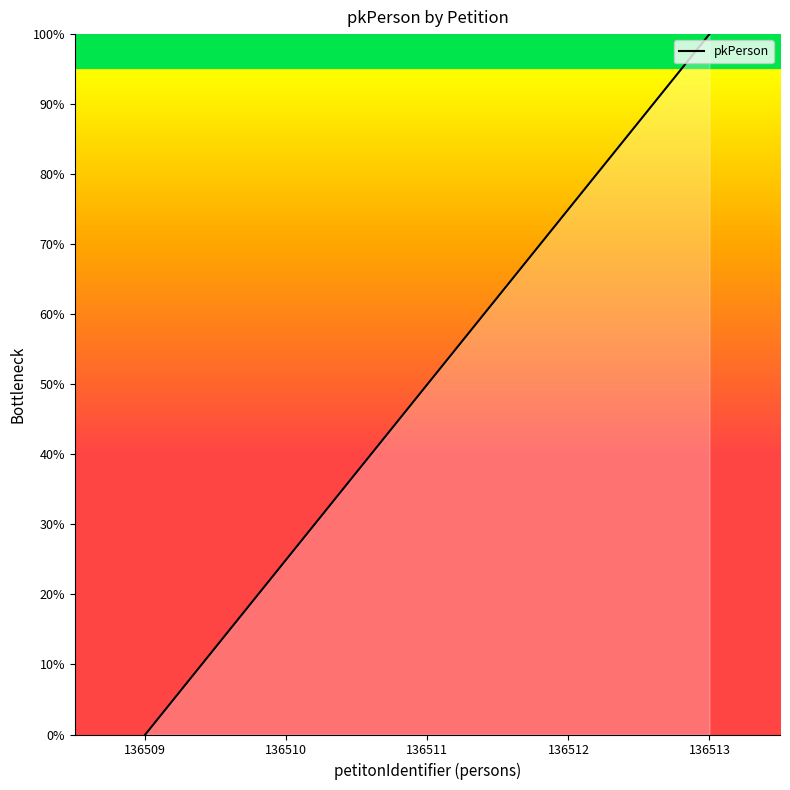

How many lines are shown in the chart?

1